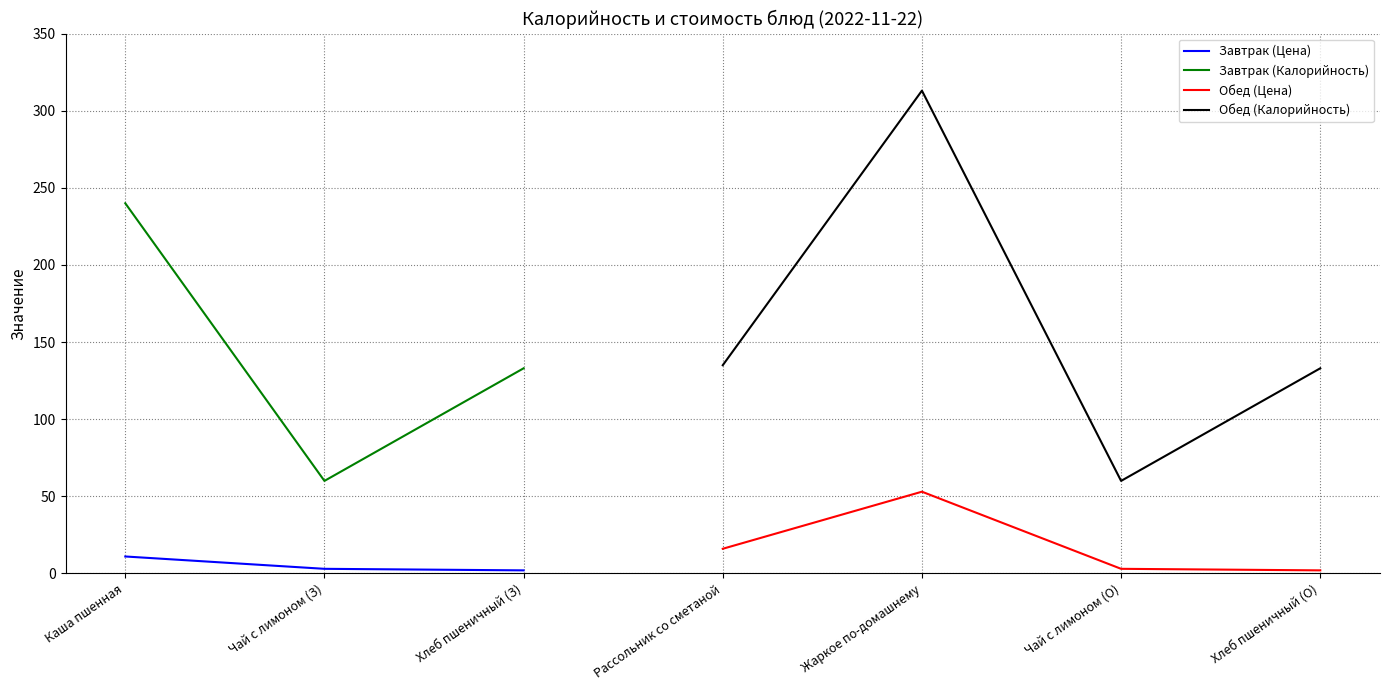

Is the value of Завтрак (Цена) at Чай с лимоном (З) greater than the value of Обед (Калорийность) at Чай с лимоном (О)?

No